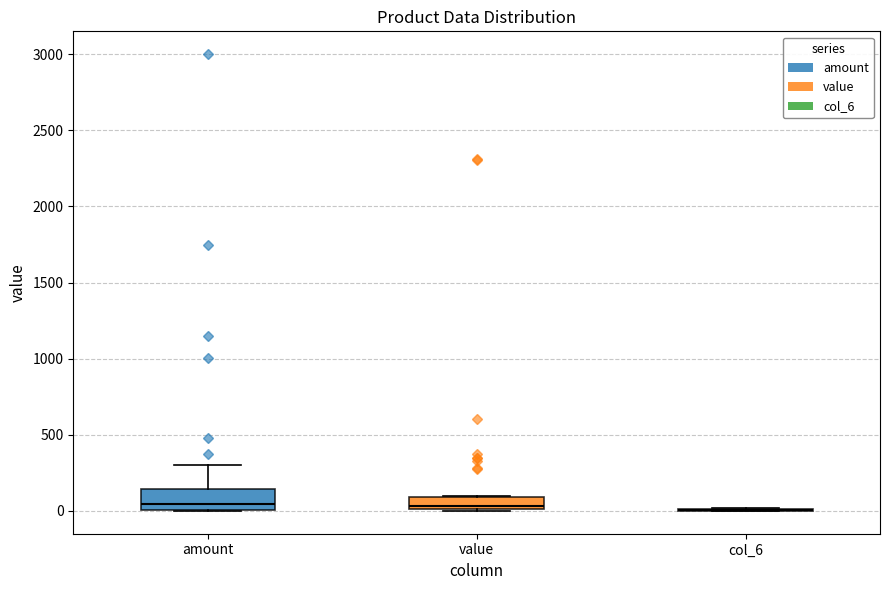

Reading left to right, transcribe this box plot: for each box, give where its median line is, the range the box spans, and where its two whiskers end, as read against the y-axis. The values are not printed on the chart, so give them approximately, as read against the axis.

amount: median 50, box 0 to 150, whiskers 0 to 300
value: median 50, box 0 to 100, whiskers 0 to 100
col_6: box collapsed to a line at 0, whiskers 0 to 0